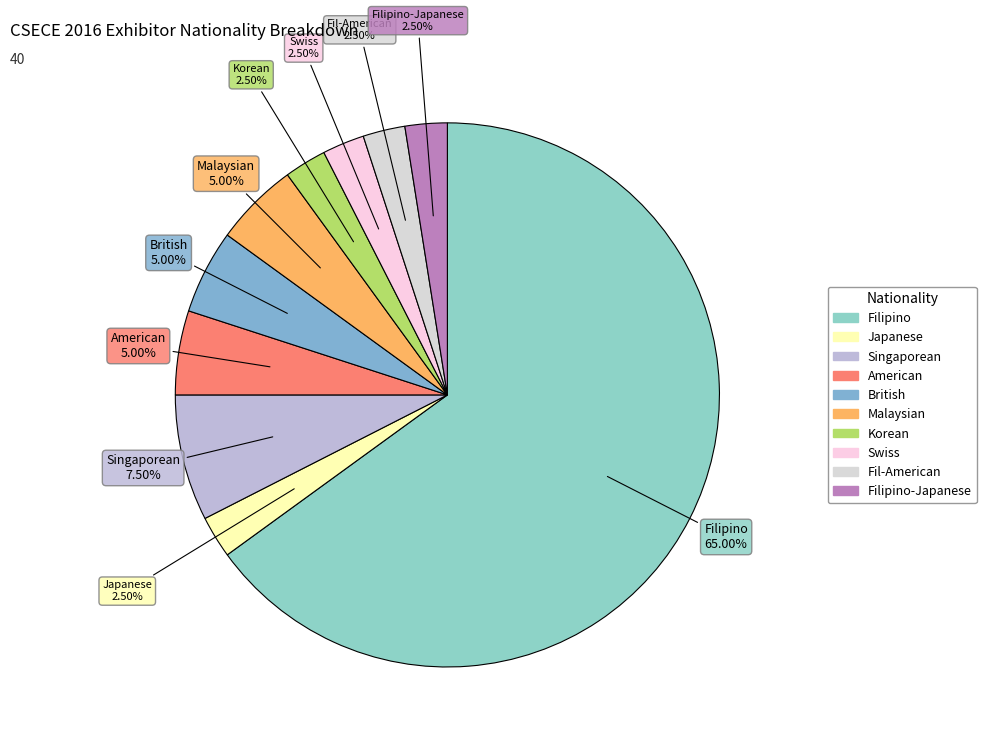

Count the number of slices in the pie.

10